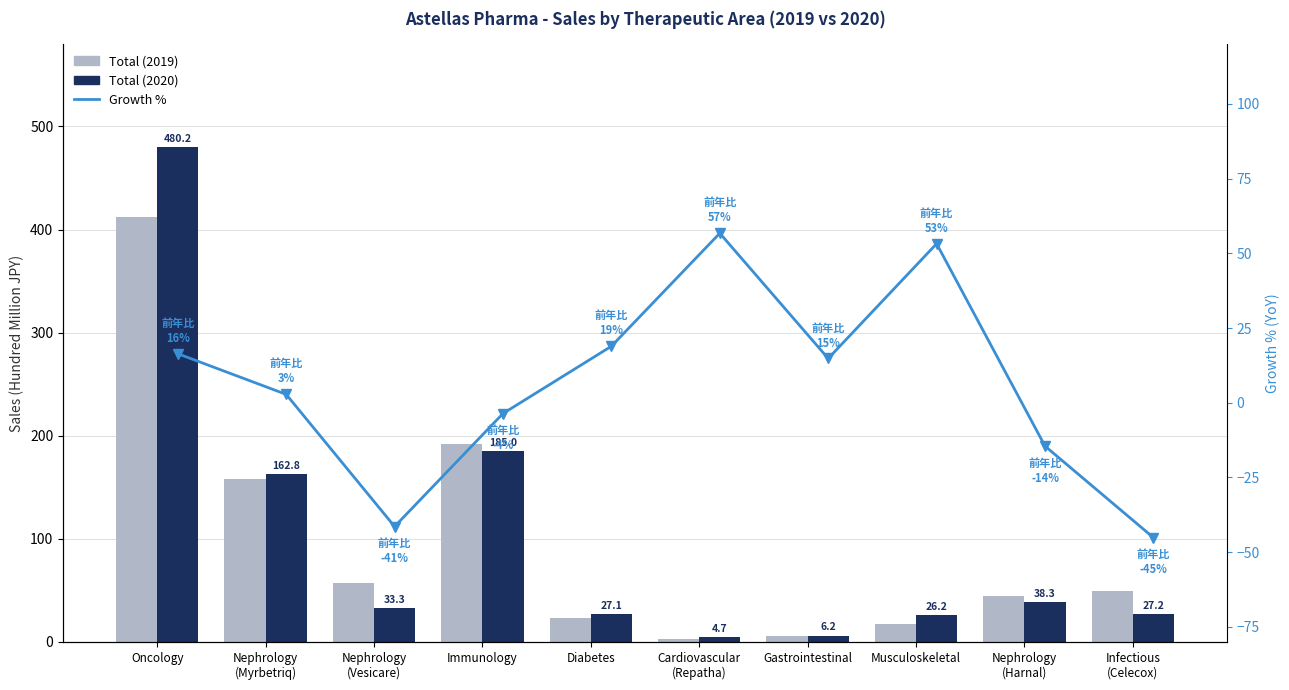

At which label is Total (2020) closest to 242?

Immunology